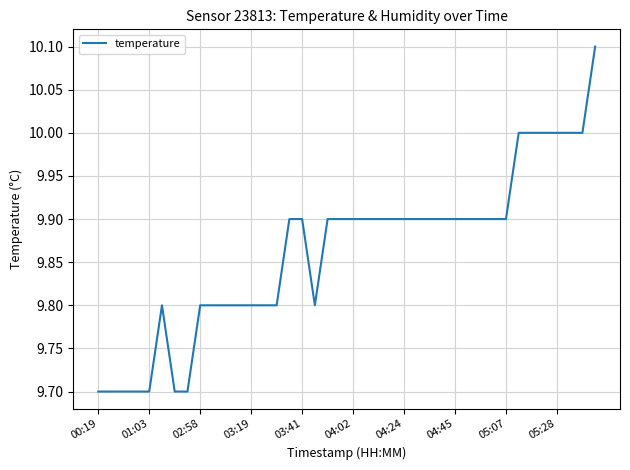

Is this an area chart (filled region under the line)?

No